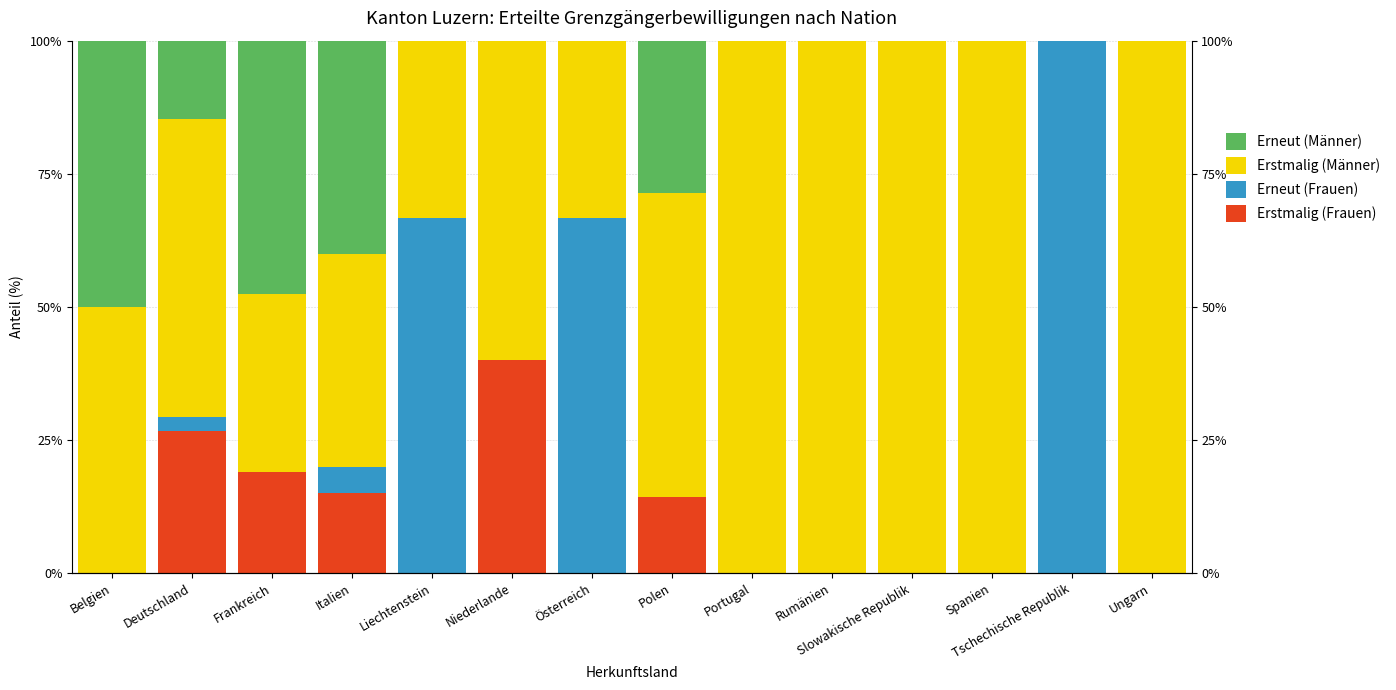

What position from the left is Tschechische Republik?

13